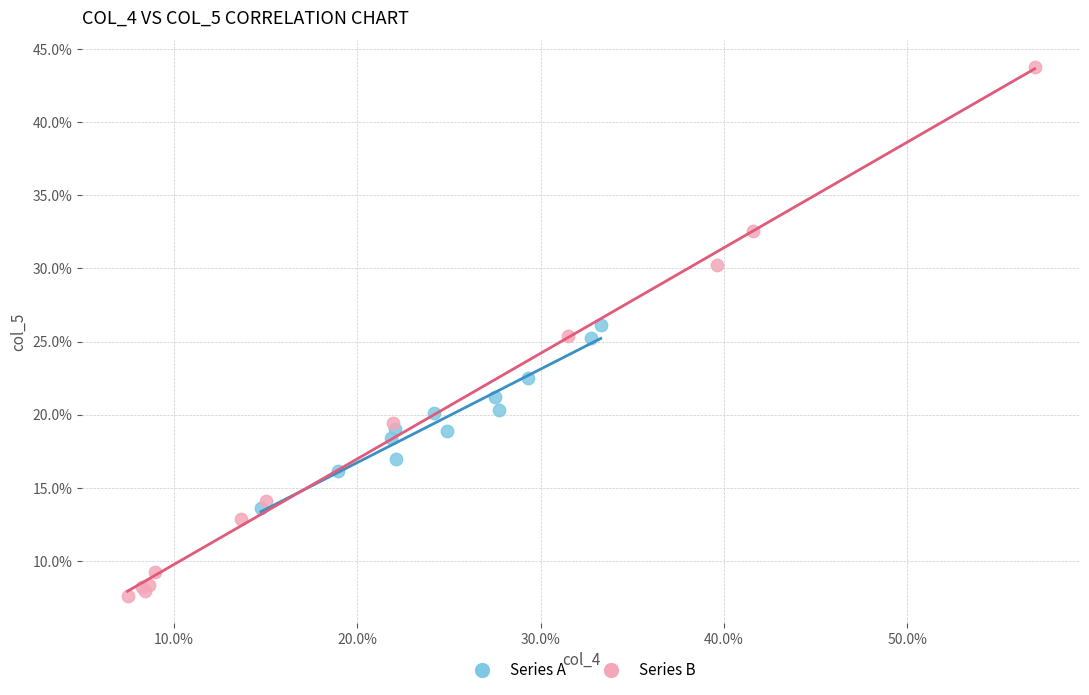

What are all the series names shown in the legend?

Series A, Series B